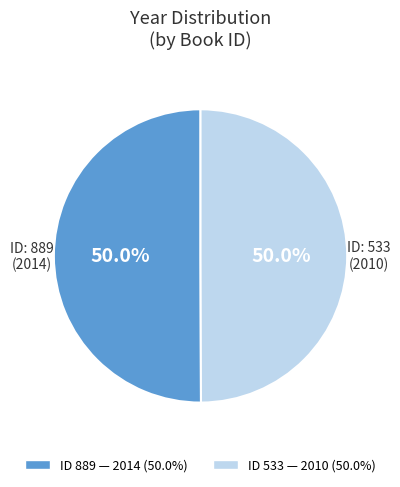

What is the largest slice in the pie chart?

889